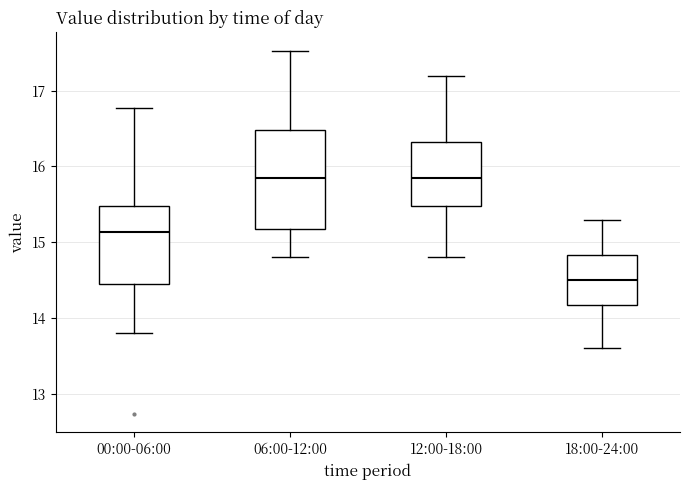

Reading left to right, read every box against the y-axis: the position of its median line, the range the box covers, and the ends of its whiskers. The values are not printed on the chart, so give them approximately, as read against the axis.

00:00-06:00: median 15.1, box 14.4 to 15.5, whiskers 13.8 to 16.8
06:00-12:00: median 15.9, box 15.2 to 16.5, whiskers 14.8 to 17.5
12:00-18:00: median 15.9, box 15.5 to 16.3, whiskers 14.8 to 17.2
18:00-24:00: median 14.5, box 14.2 to 14.8, whiskers 13.6 to 15.3